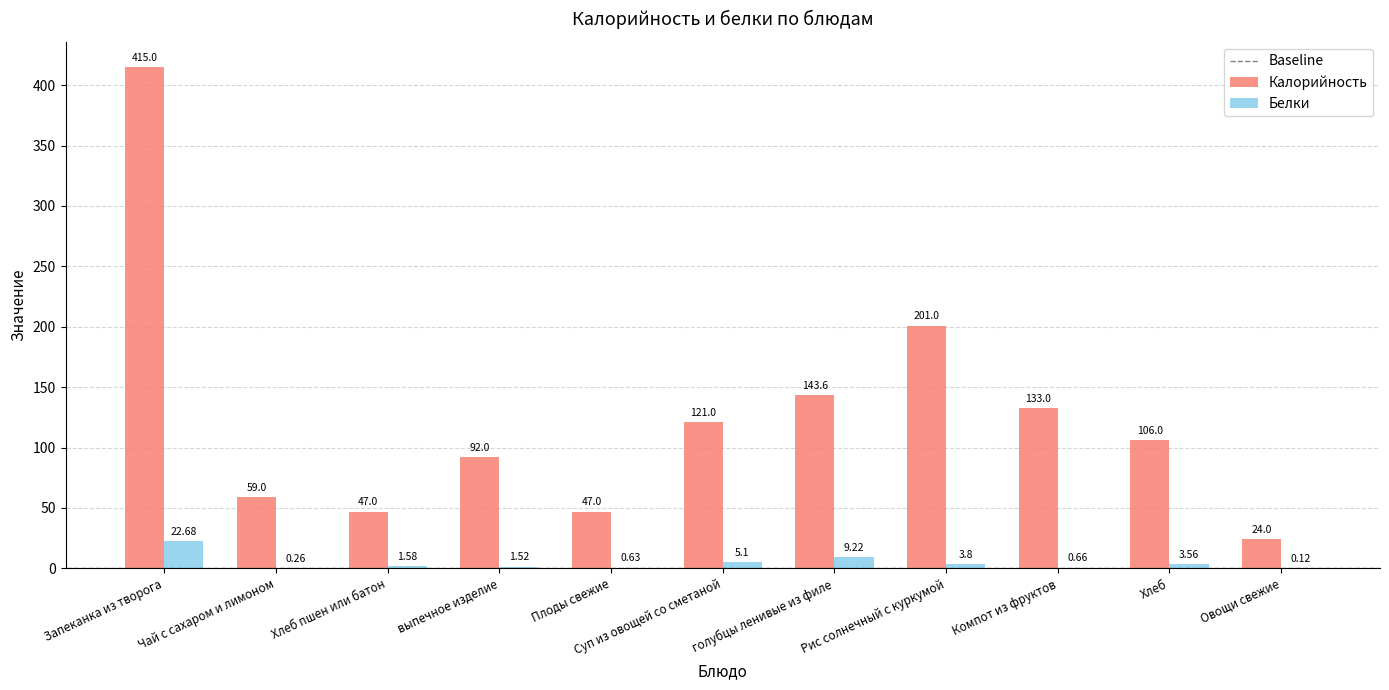

Is it true that Калорийность equals 46.9 at Хлеб?

False